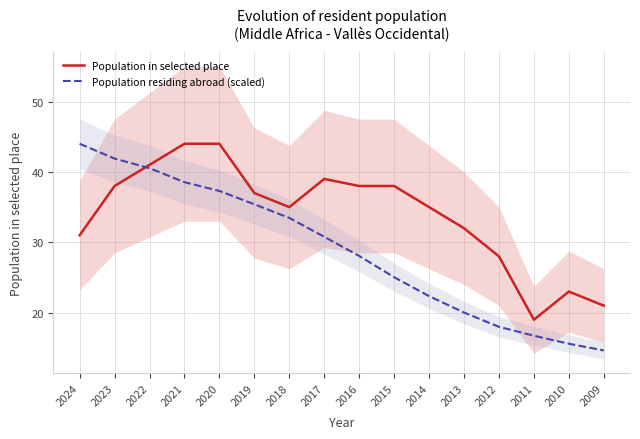

Rank the series by their maximum value, from lowest to highest.

Population in selected place, Population residing abroad (scaled)